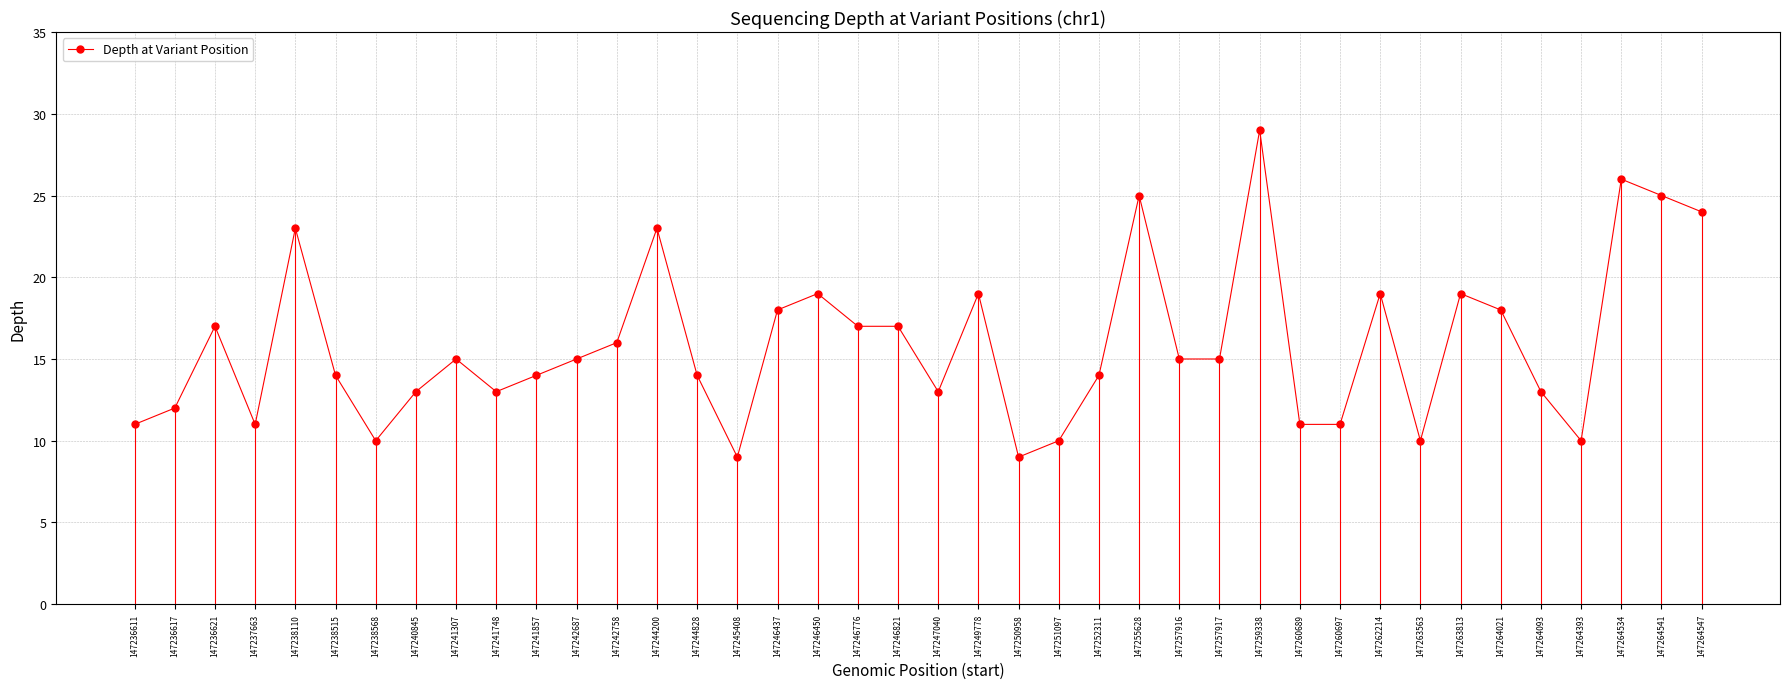

What is the smallest value displayed?

9